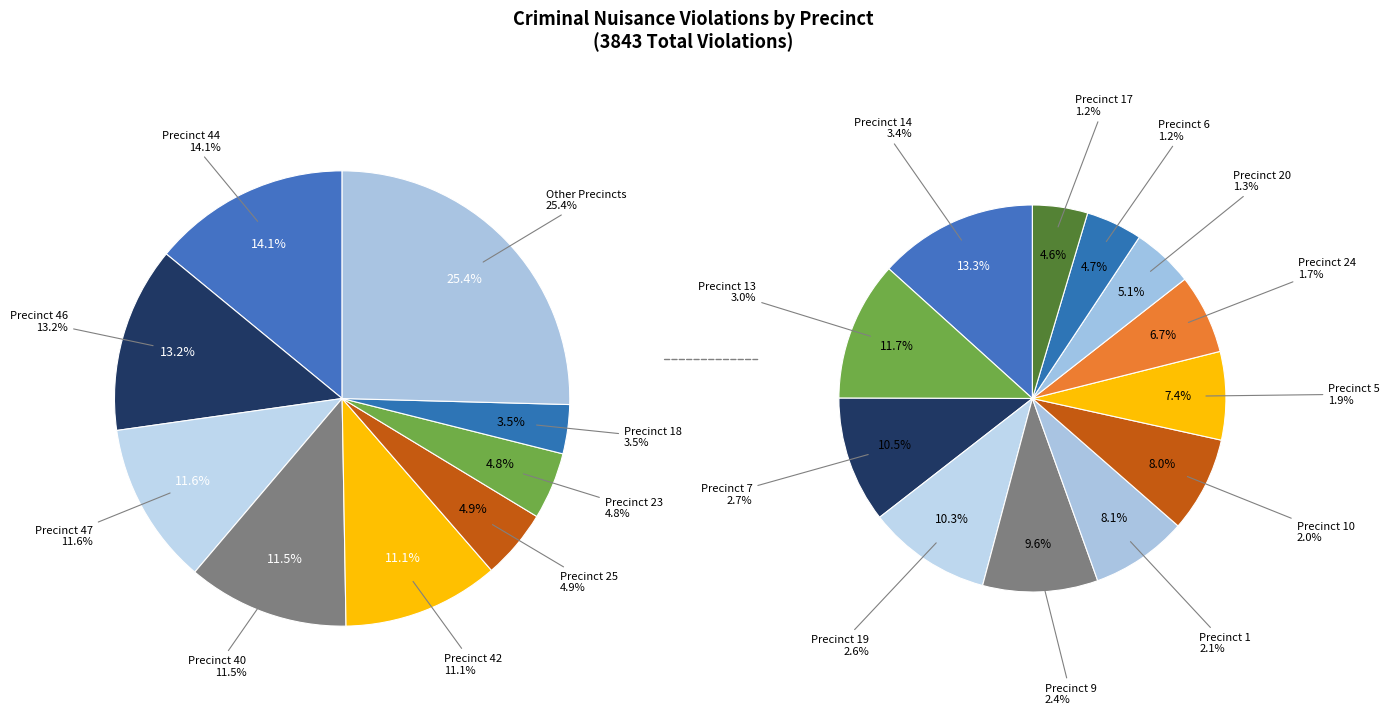

True or false: Precinct 18 accounts for 3% of the total.

True